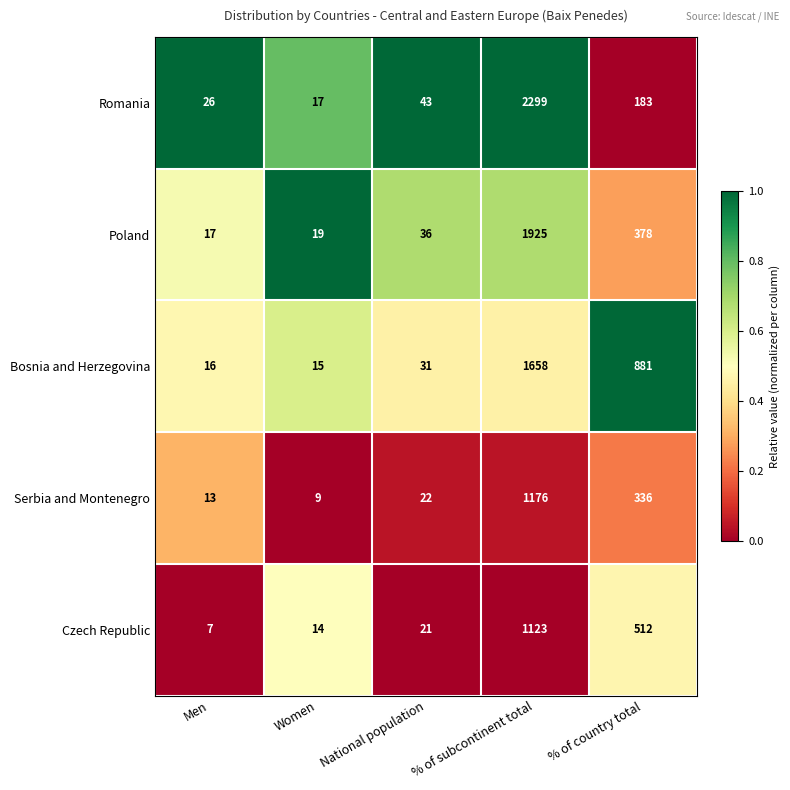

What is the sum of the Romania values at % of country total and Men?

209